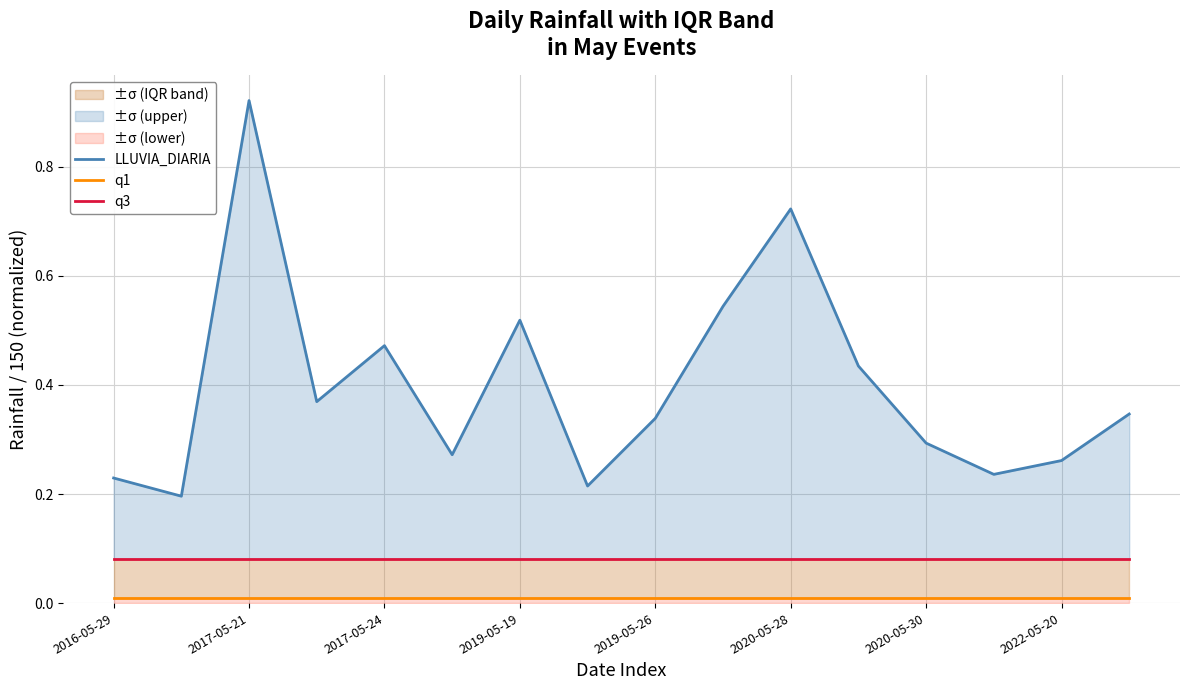

What is the value of the LLUVIA_DIARIA point at the 12th from the left?

0.4